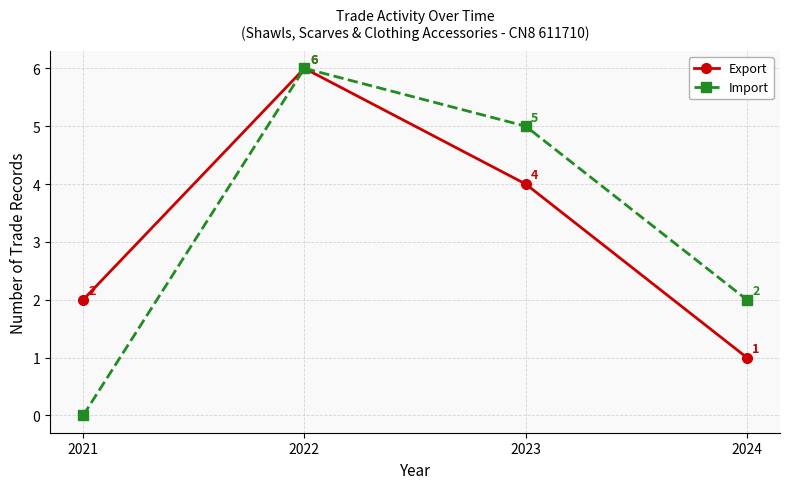

Where is the first local maximum for Export?

2022